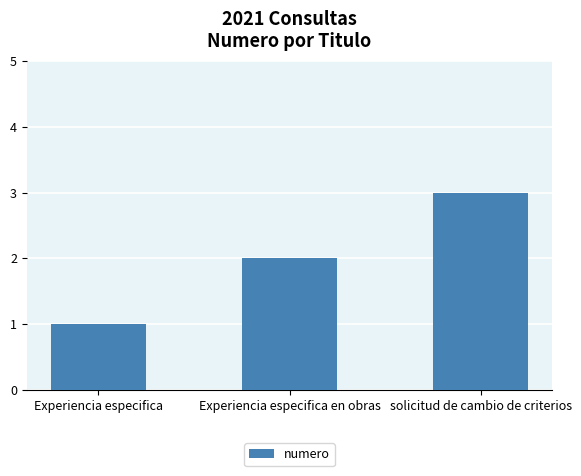

What is the change in value from Experiencia especifica en obras to solicitud de cambio de criterios?

+1